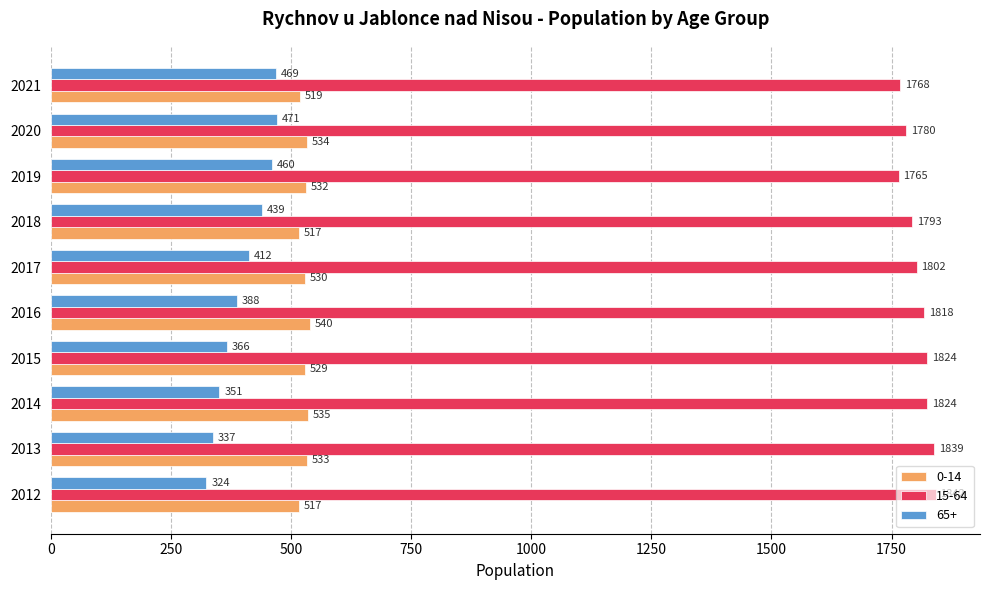

The value of 0-14 at 2012 is 914. True or false?

False